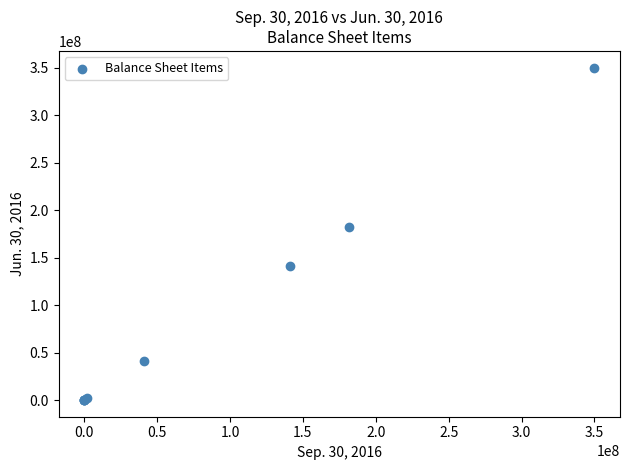

What Y value in the scatter plot is closest to 175000000?

181747157.0